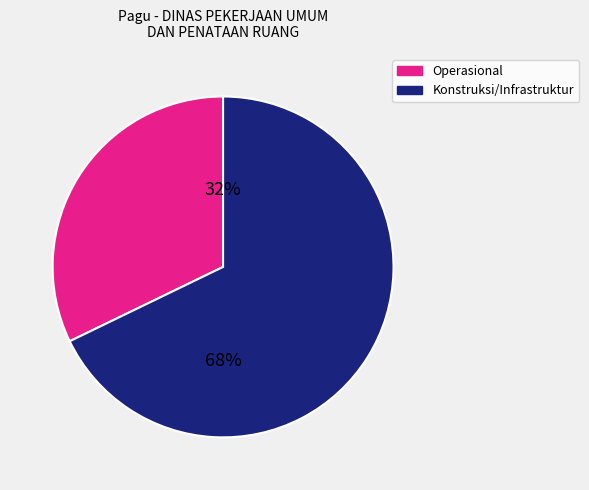

Is there any slice that represents more than half of the pie?

Yes